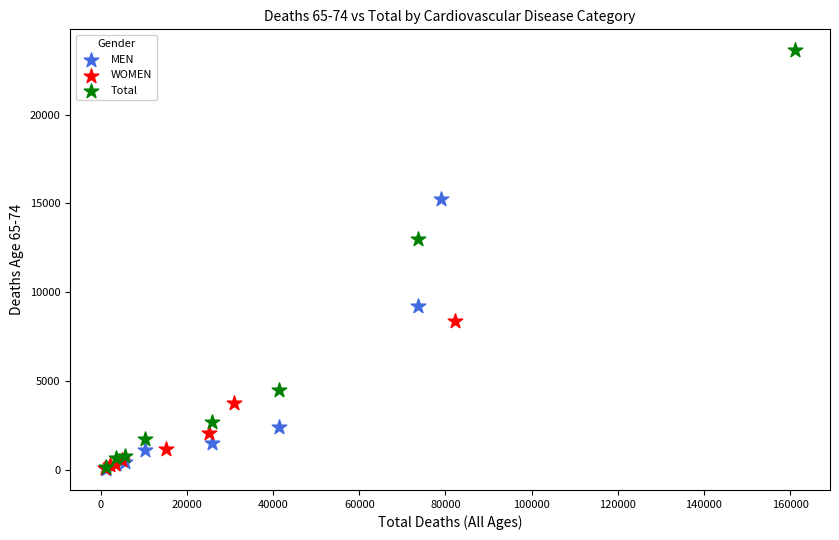

Which series contains the highest Y value?

Total